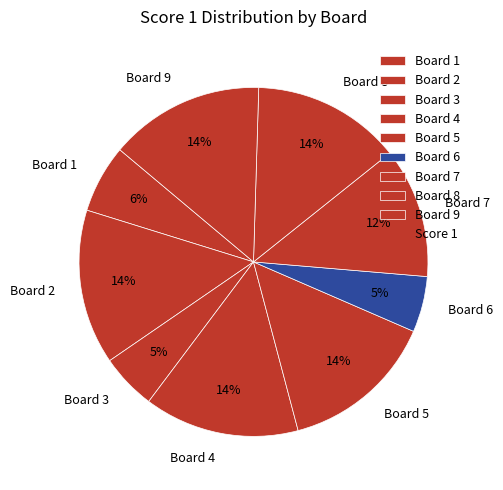

Does Board 2 represent more than half of the total?

No